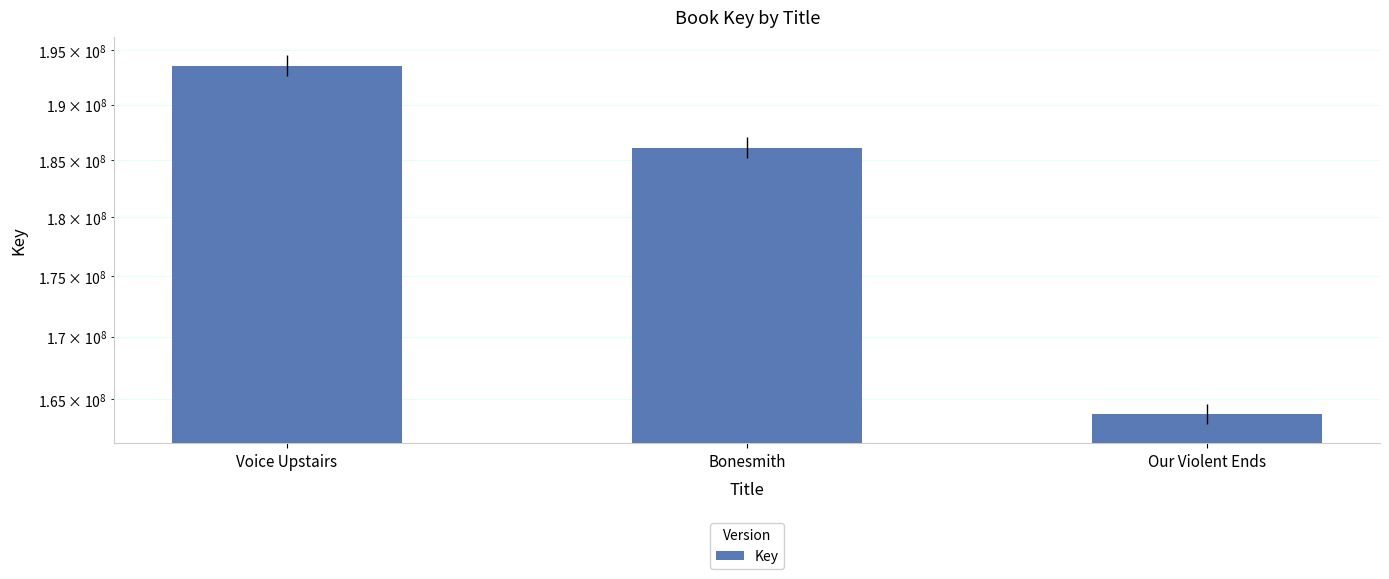

Count the number of categories in the chart.

3